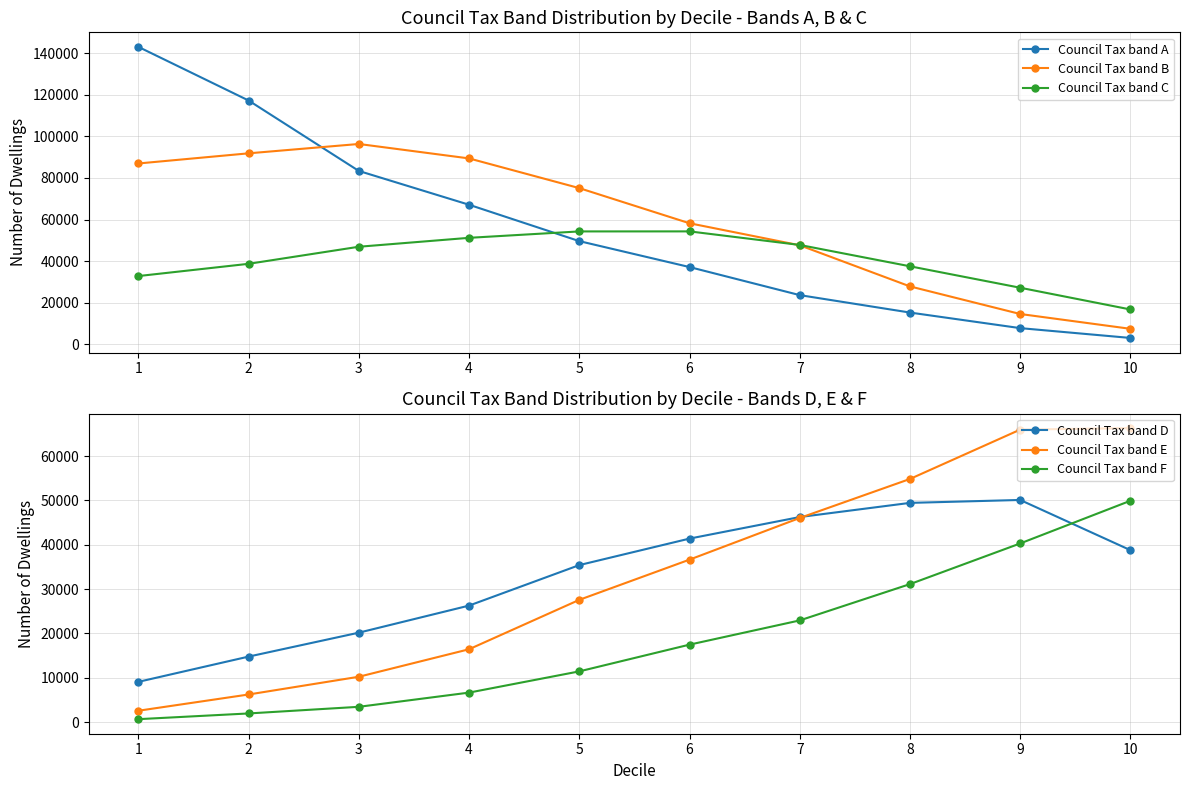

Which series has the largest range (max minus min)?

Council Tax band A